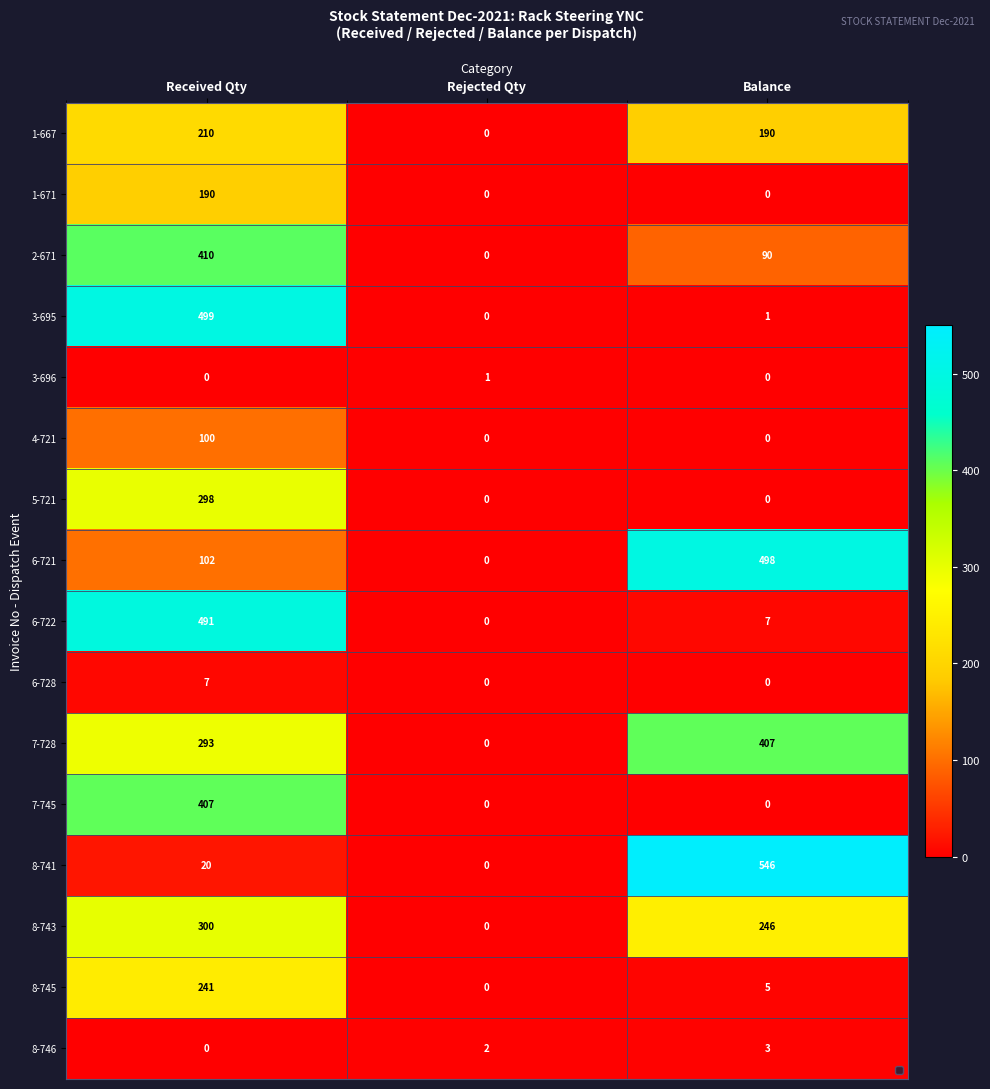

The 4-721 series shows -62 at Balance. True or false?

False